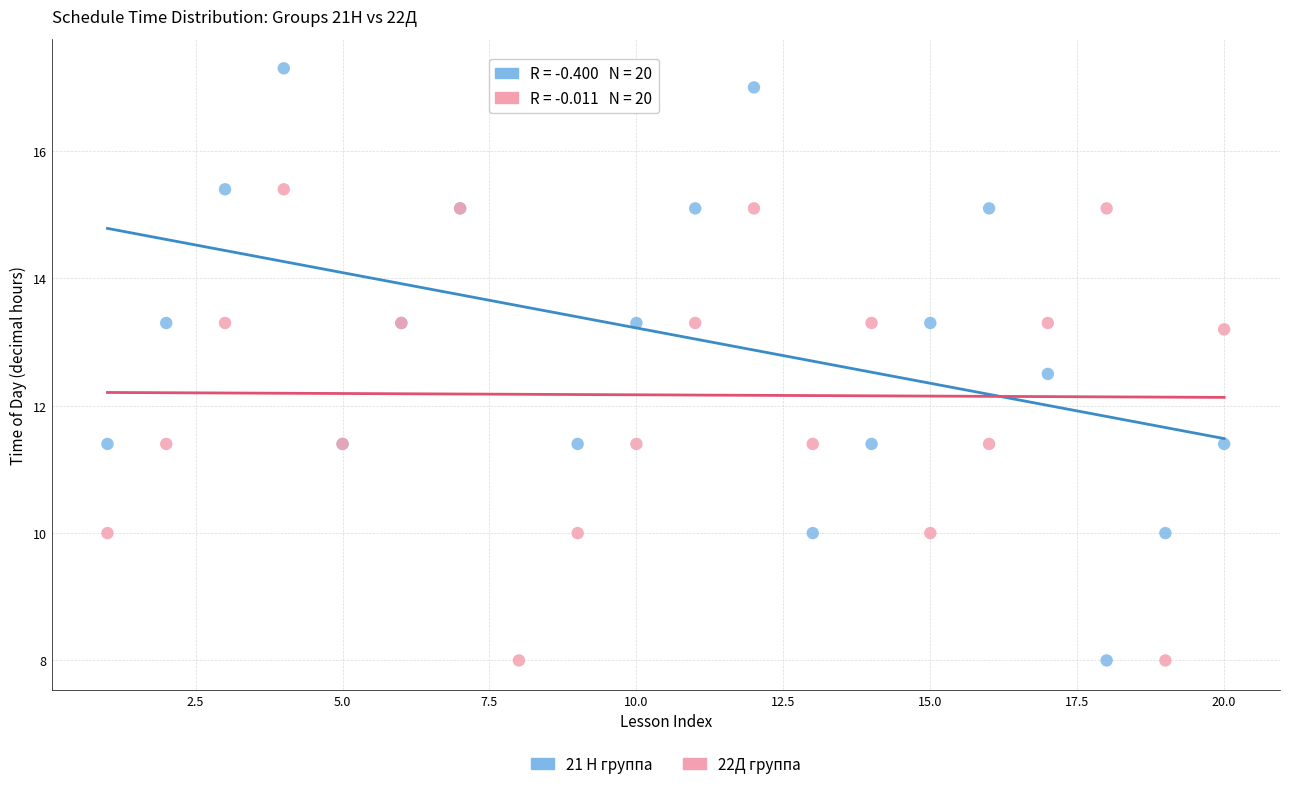

Which series has the largest Y range (max minus min)?

21 Н группа